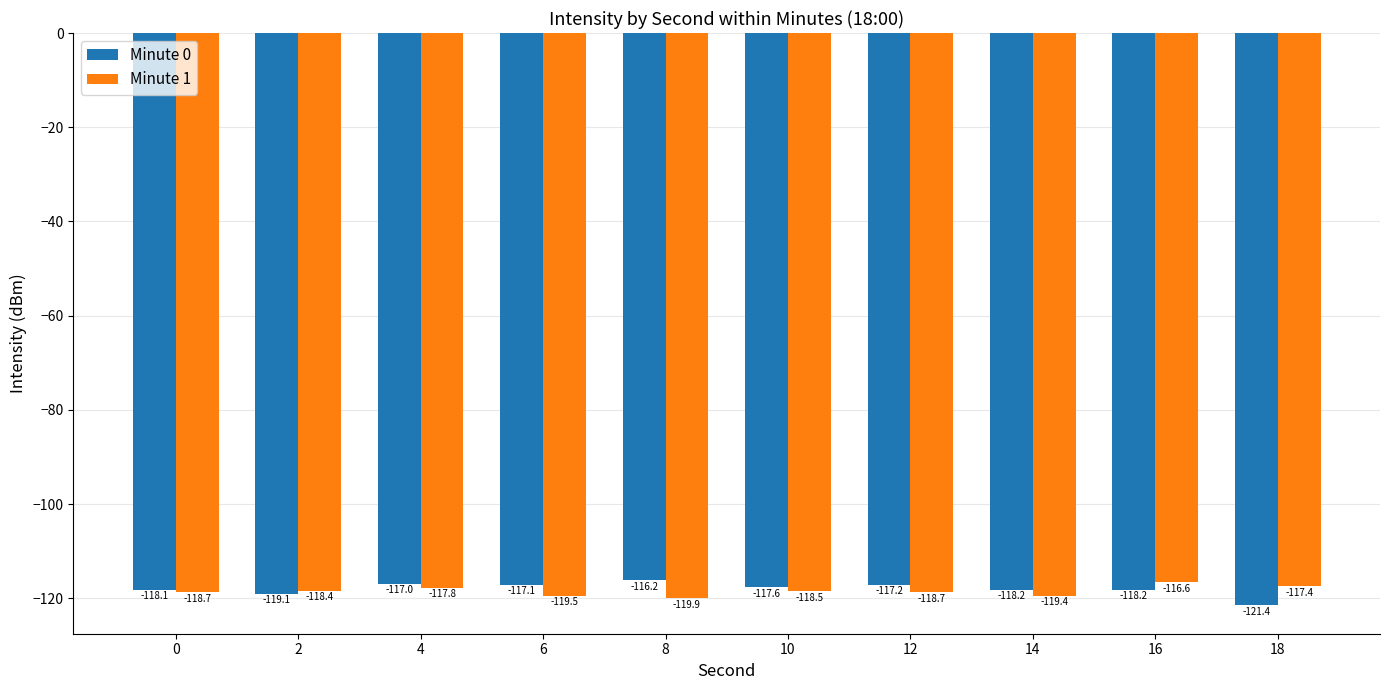

Reading left to right, extract all data points from this chart.

Minute 0: -118.1	-119.1	-117.0	-117.1	-116.2	-117.6	-117.2	-118.2	-118.2	-121.4
Minute 1: -118.7	-118.4	-117.8	-119.5	-119.9	-118.5	-118.7	-119.4	-116.6	-117.4